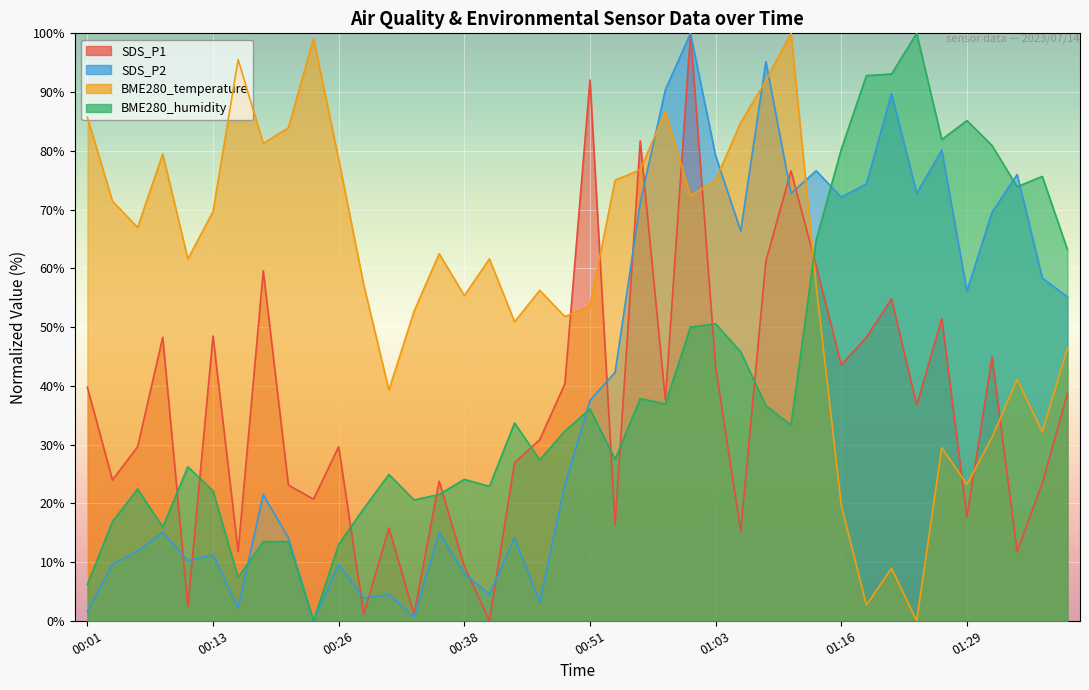

Reading left to right, extract all data points from this chart.

SDS_P1: 00:01=39.8	00:04=24.0	00:06=29.6	00:09=48.3	00:11=2.4	00:13=48.5	00:16=11.8	00:18=59.6	00:21=23.1	00:23=20.7	00:26=29.6	00:28=1.1	00:31=15.8	00:33=1.1	00:35=23.7	00:38=9.3	00:40=0.0	00:43=26.9	00:45=30.8	00:48=40.3	00:51=92.0	00:53=16.3	00:56=81.7	00:58=37.6	01:01=100.0	01:03=43.2	01:06=15.3	01:09=61.2	01:11=76.6	01:14=60.5	01:16=43.6	01:19=48.3	01:21=54.8	01:23=36.7	01:26=51.4	01:29=17.6	01:31=44.9	01:34=11.8	01:36=23.4	01:39=38.7
SDS_P2: 00:01=1.6	00:04=9.6	00:06=11.9	00:09=15.1	00:11=10.3	00:13=11.2	00:16=2.2	00:18=21.5	00:21=14.1	00:23=0.0	00:26=9.6	00:28=3.8	00:31=4.5	00:33=0.6	00:35=15.1	00:38=8.0	00:40=4.5	00:43=14.1	00:45=3.2	00:48=23.1	00:51=37.5	00:53=42.3	00:56=71.2	00:58=90.4	01:01=100.0	01:03=79.2	01:06=66.3	01:09=95.2	01:11=72.8	01:14=76.6	01:16=72.1	01:19=74.4	01:21=89.7	01:23=72.8	01:26=80.1	01:29=56.1	01:31=69.6	01:34=76.0	01:36=58.3	01:39=55.1
BME280_temperature: 00:01=85.7	00:04=71.4	00:06=67.0	00:09=79.5	00:11=61.6	00:13=69.6	00:16=95.5	00:18=81.2	00:21=83.9	00:23=99.1	00:26=78.6	00:28=57.1	00:31=39.3	00:33=52.7	00:35=62.5	00:38=55.4	00:40=61.6	00:43=50.9	00:45=56.2	00:48=51.8	00:51=53.6	00:53=75.0	00:56=76.8	00:58=86.6	01:01=72.3	01:03=75.0	01:06=84.8	01:09=92.0	01:11=100.0	01:14=57.1	01:16=19.6	01:19=2.7	01:21=8.9	01:23=0.0	01:26=29.5	01:29=23.2	01:31=31.3	01:34=41.1	01:36=32.1	01:39=46.4
BME280_humidity: 00:01=6.2	00:04=16.9	00:06=22.4	00:09=16.0	00:11=26.2	00:13=22.1	00:16=7.4	00:18=13.5	00:21=13.5	00:23=0.0	00:26=13.0	00:28=19.1	00:31=24.9	00:33=20.6	00:35=21.5	00:38=24.1	00:40=22.9	00:43=33.7	00:45=27.4	00:48=32.3	00:51=36.1	00:53=27.5	00:56=37.8	00:58=36.9	01:01=50.0	01:03=50.6	01:06=45.8	01:09=36.6	01:11=33.3	01:14=64.8	01:16=80.3	01:19=92.8	01:21=93.1	01:23=100.0	01:26=81.9	01:29=85.1	01:31=80.9	01:34=73.9	01:36=75.6	01:39=63.2